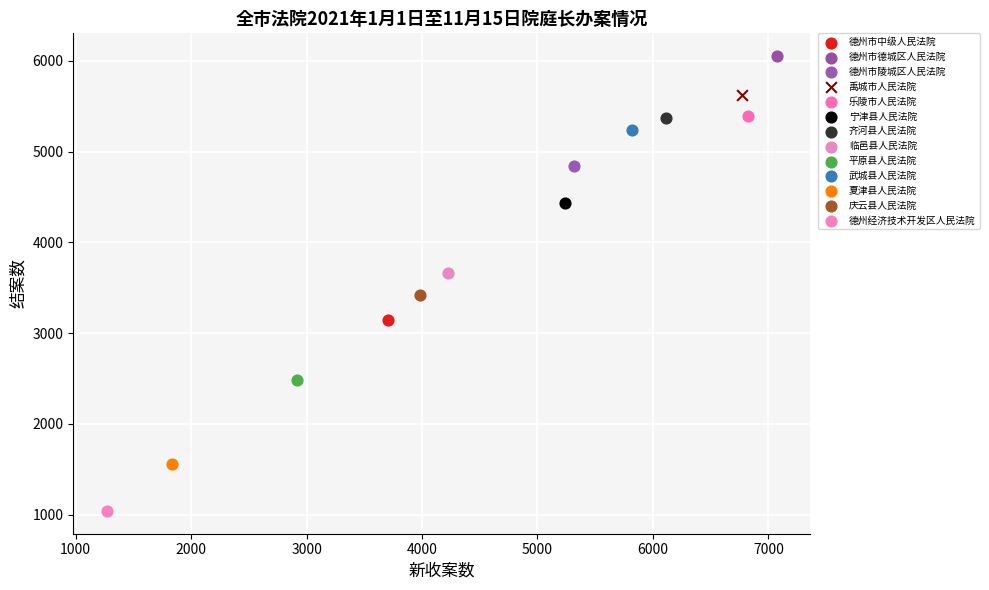

Which series reaches the maximum Y coordinate?

德州市德城区人民法院